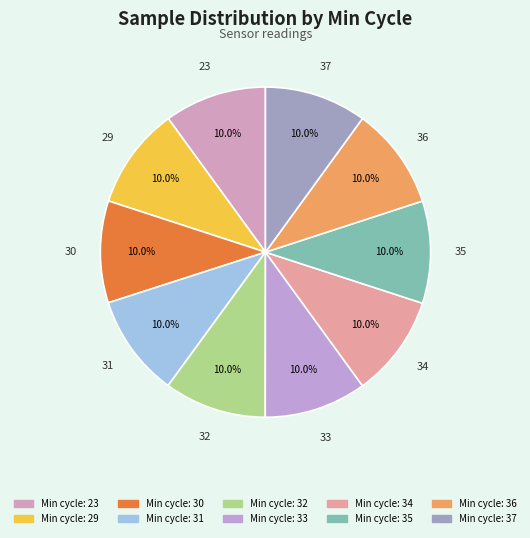

To the nearest percent, what is the average slice percentage?

10%